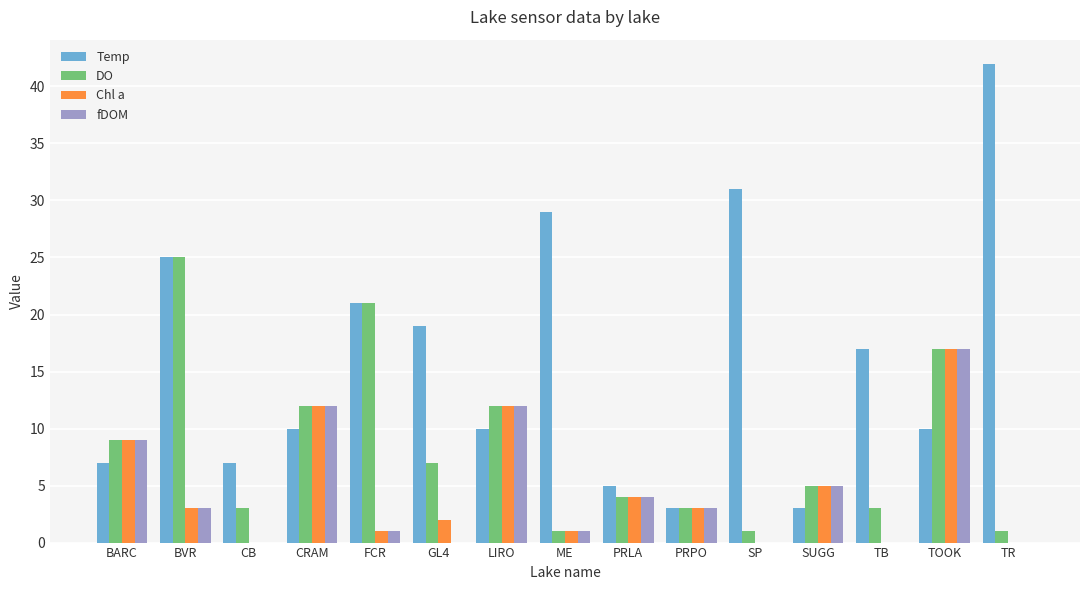

What is the sum of all DO values?

124